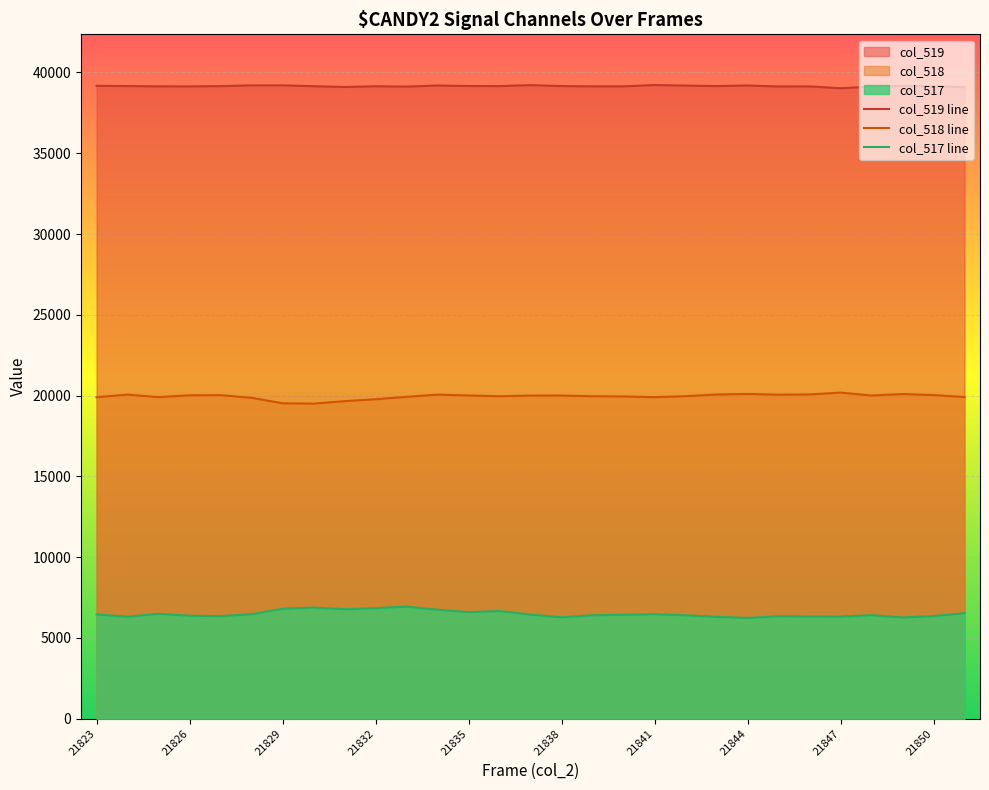

Is the value of col_518 line at 14 greater than the value of col_519 line at 23?

No